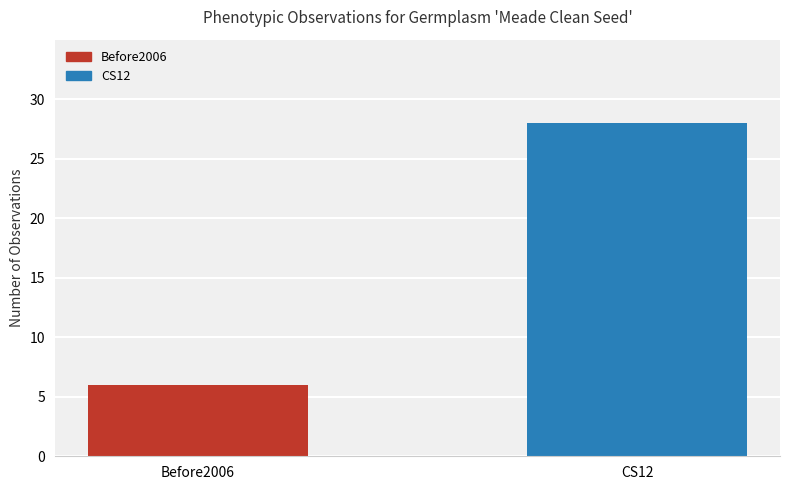

Are the bars horizontal?

No